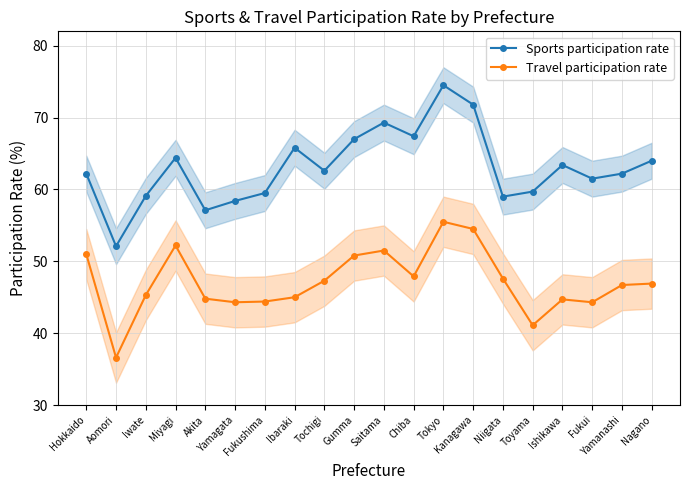

Is it true that Travel participation rate equals 79.7 at Saitama?

False